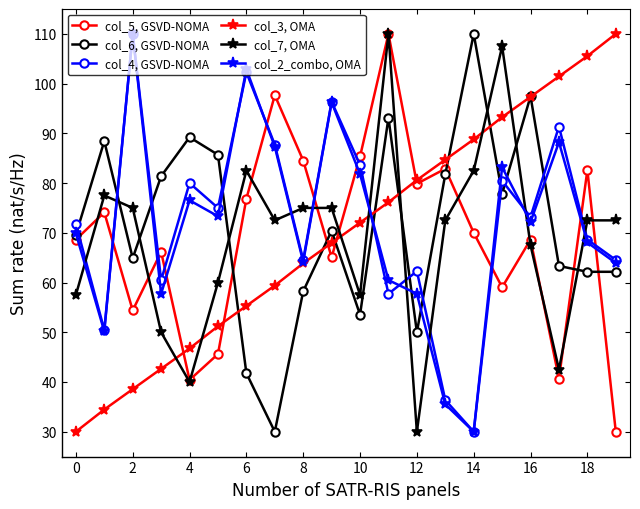

After their last crossing, which series has the higher values: col_4, GSVD-NOMA or col_6, GSVD-NOMA?

col_4, GSVD-NOMA